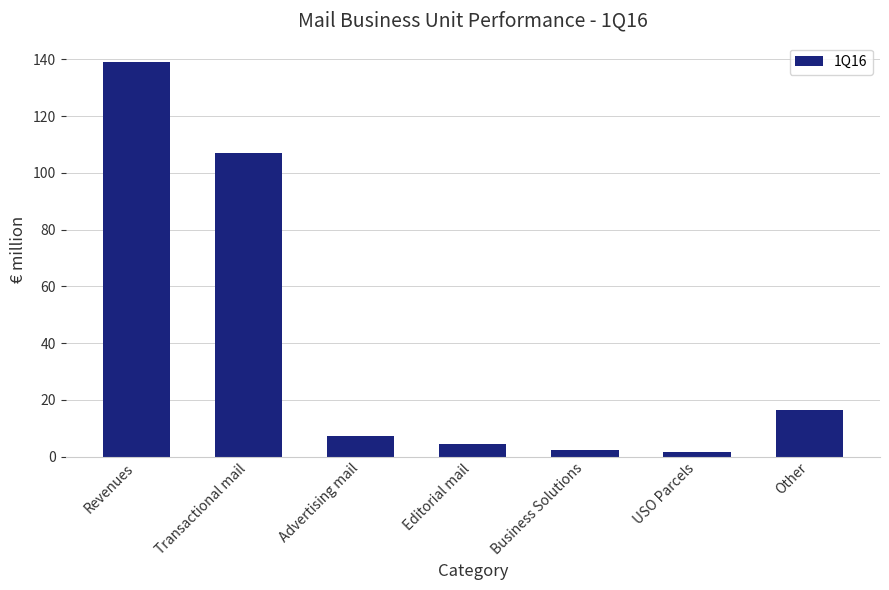

What is the difference between the maximum and minimum values?

137.4